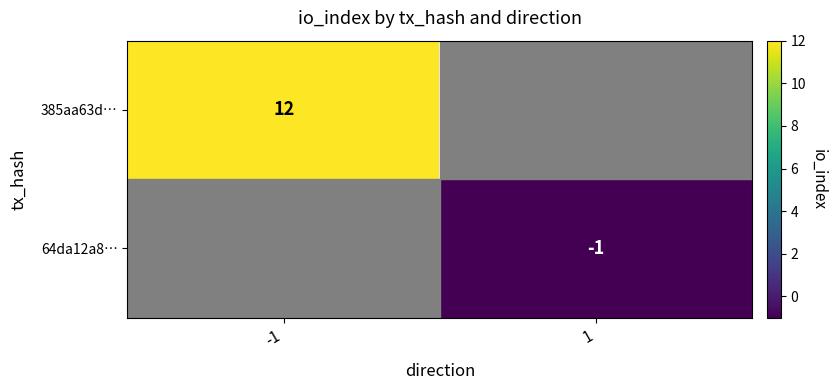

Which label corresponds to the smallest value in the chart?

1